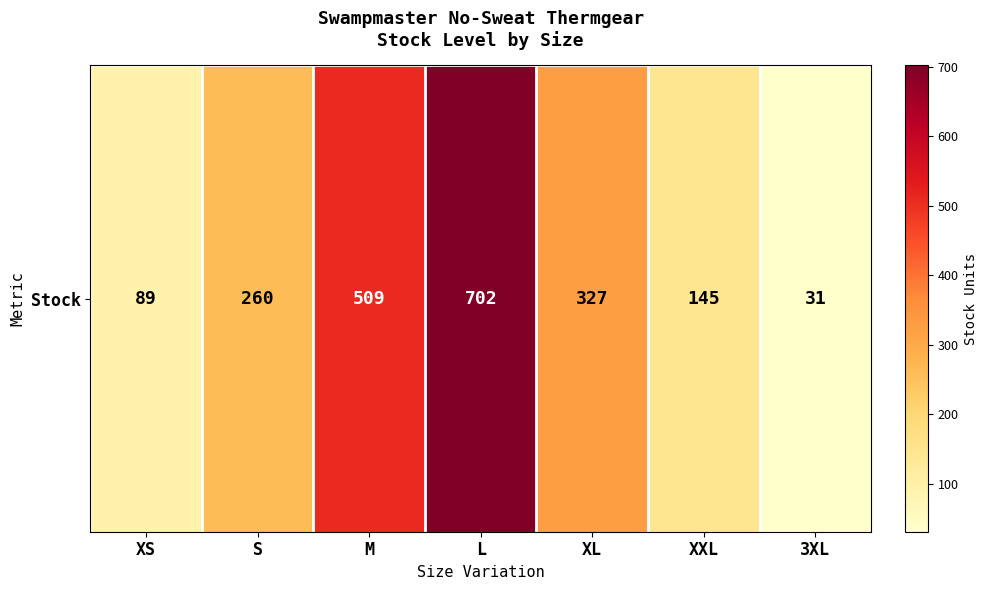

Between S and L, which is larger?

L